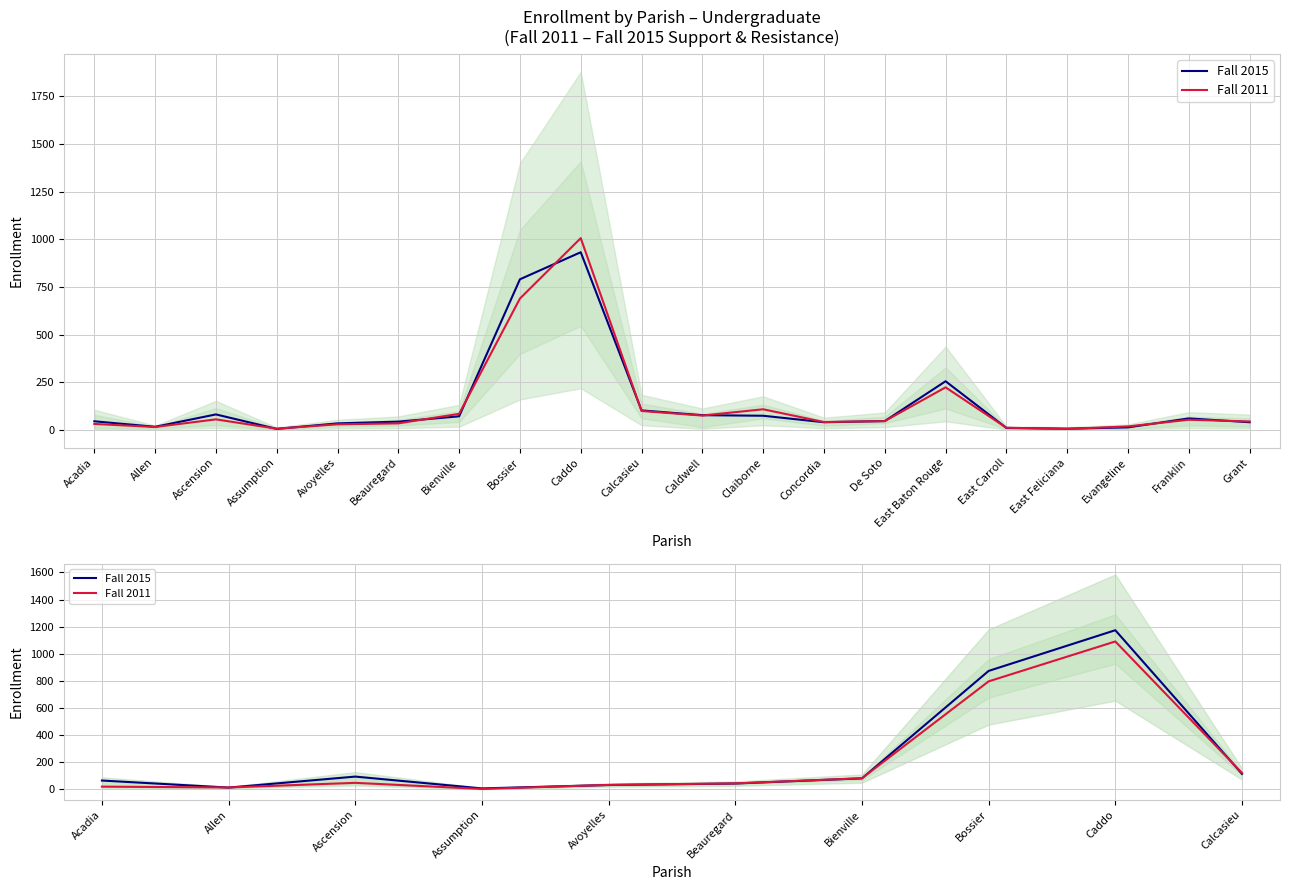

At which label is Fall 2011 closest to 547?

Bossier